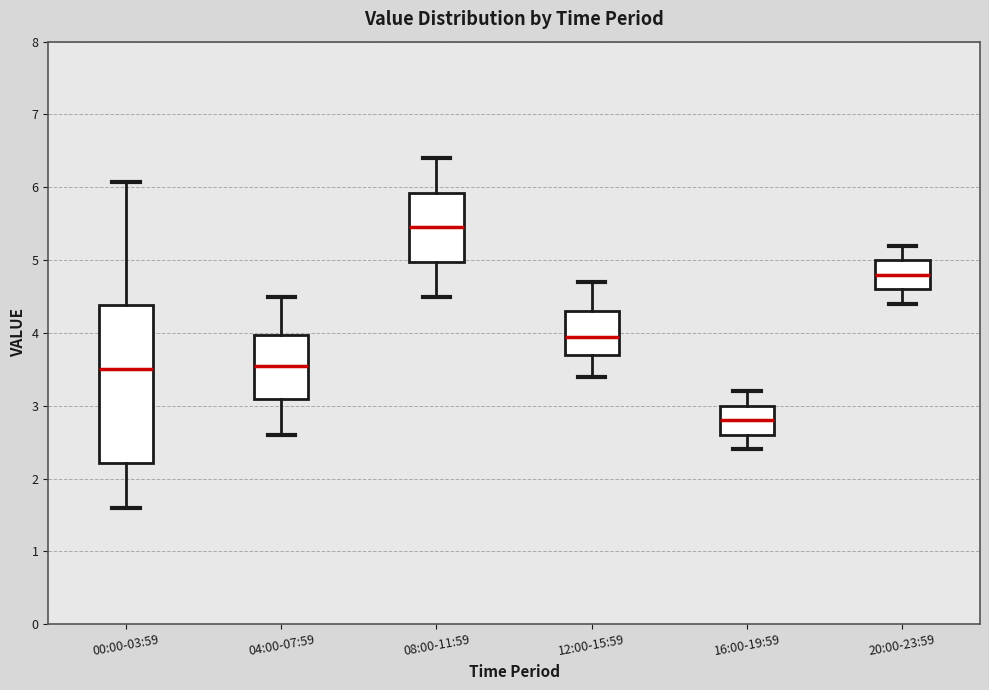

Reading left to right, transcribe this box plot: for each box, give where its median line is, the range the box spans, and where its two whiskers end, as read against the y-axis. The values are not printed on the chart, so give them approximately, as read against the axis.

00:00-03:59: median 3.5, box 2.2 to 4.4, whiskers 1.6 to 6.1
04:00-07:59: median 3.6, box 3.1 to 4.0, whiskers 2.6 to 4.5
08:00-11:59: median 5.5, box 5.0 to 5.9, whiskers 4.5 to 6.4
12:00-15:59: median 4.0, box 3.7 to 4.3, whiskers 3.4 to 4.7
16:00-19:59: median 2.8, box 2.6 to 3.0, whiskers 2.4 to 3.2
20:00-23:59: median 4.8, box 4.6 to 5.0, whiskers 4.4 to 5.2